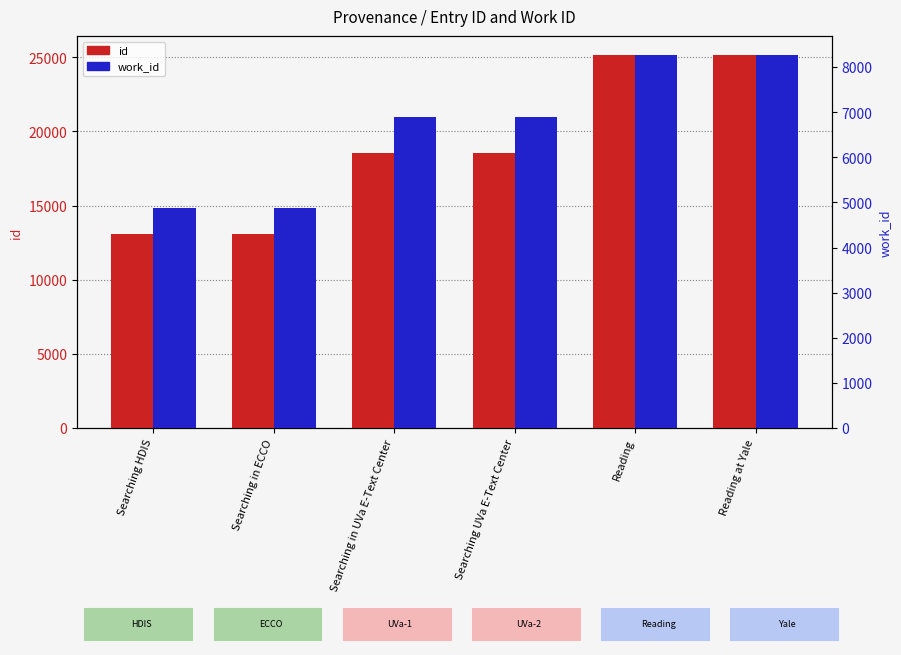

How many series are shown in this chart?

2